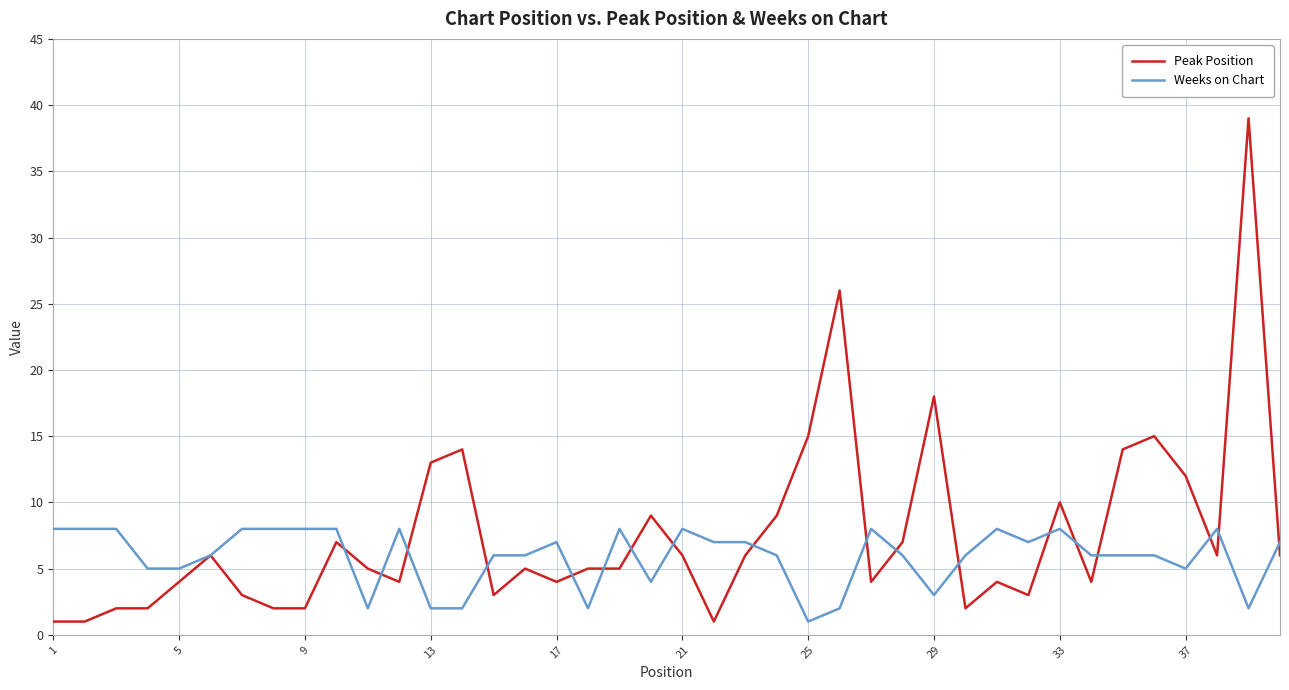

What is the maximum value for Weeks on Chart?

8